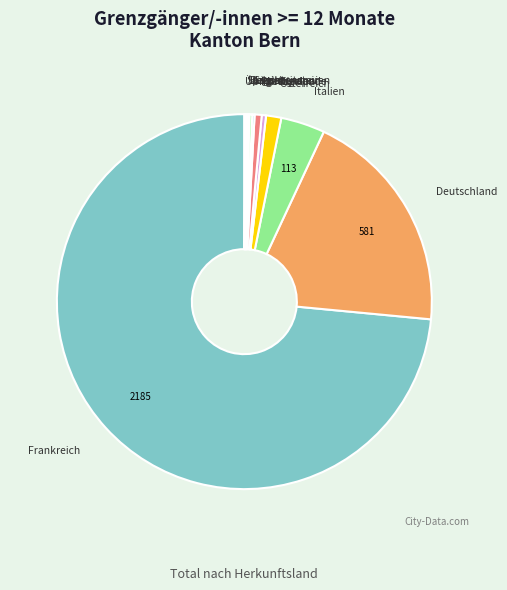

Does Frankreich represent more than half of the total?

Yes